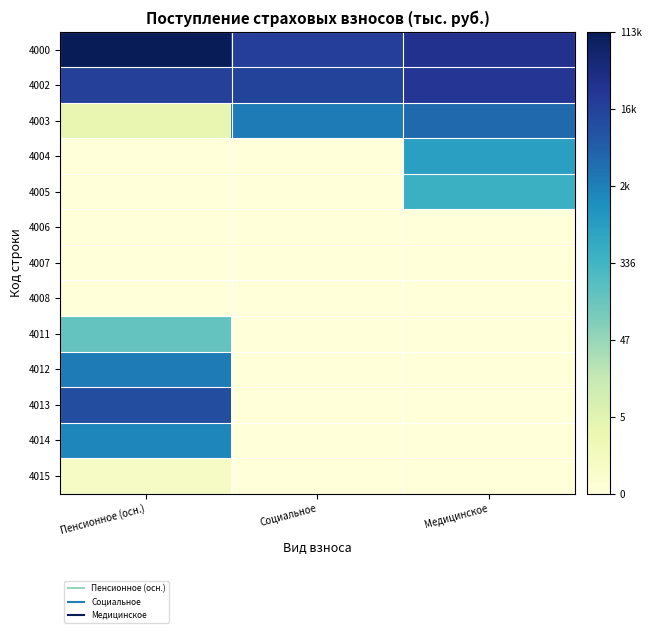

What is the difference between the highest and lowest values at Пенсионное (осн.)?

11.6